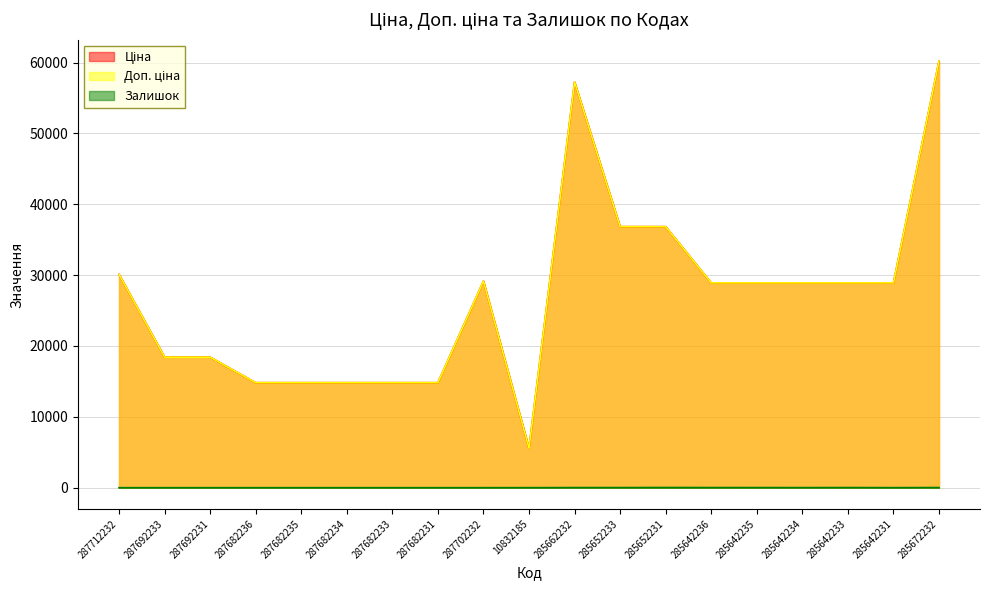

At 285662232, list the series in order from largest to smallest.

Ціна, Доп. ціна, Залишок